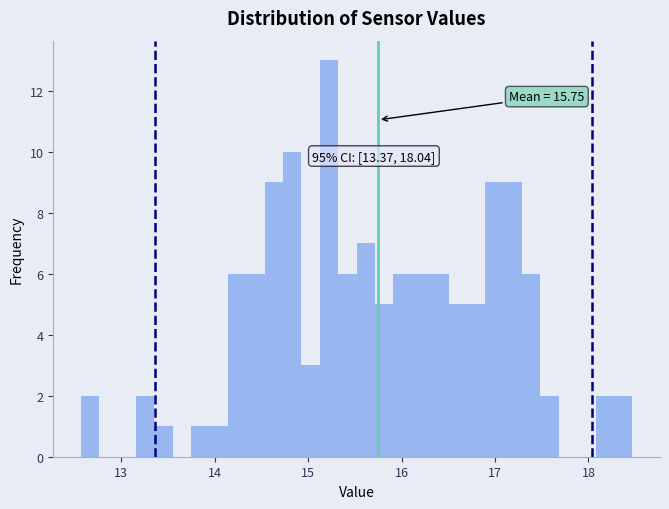

Around what value on the x-axis is the tallest bar? Give the approximate position of its centre, as read against the axis.

15.2